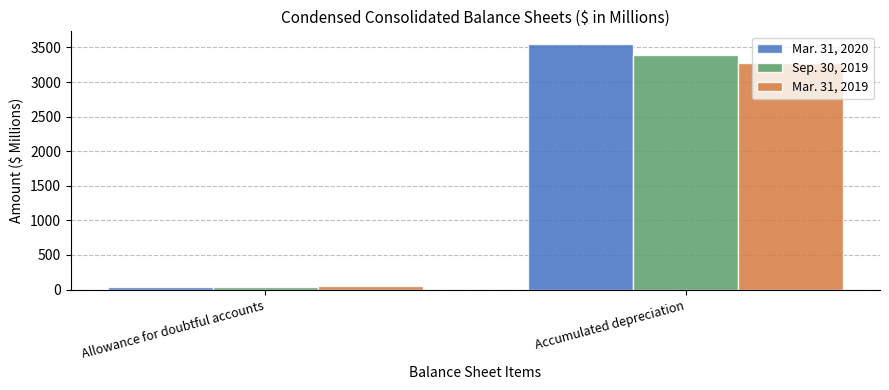

How many bars are there in each group?

3